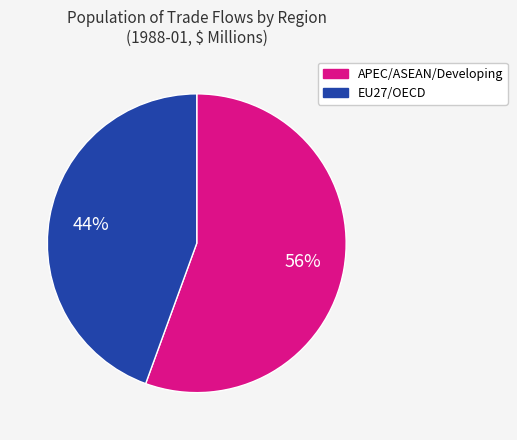

Which has a higher value, EU27/OECD or APEC/ASEAN/Developing?

APEC/ASEAN/Developing